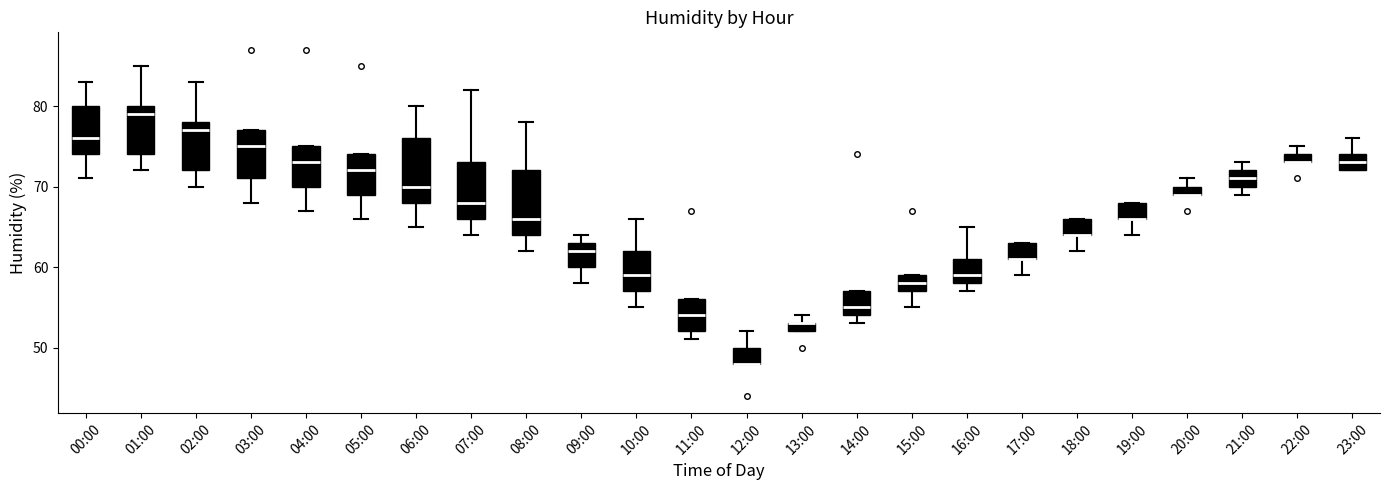

Where does the lower whisker of the box for 04:00 end on the y-axis? The values are not printed on the chart, so give them approximately, as read against the axis.

67